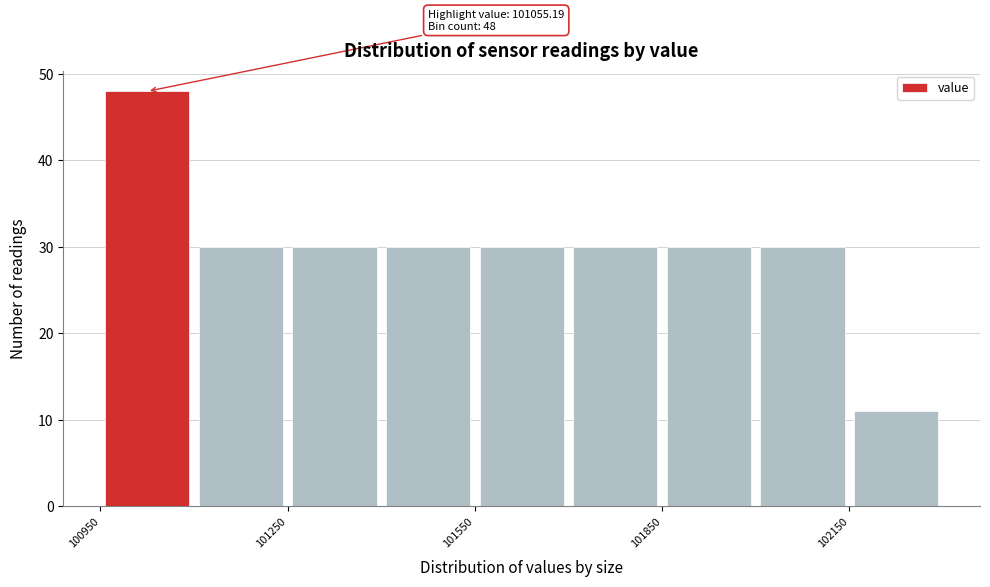

Read against the x-axis, roughly where is the centre of the tallest bar?

101050